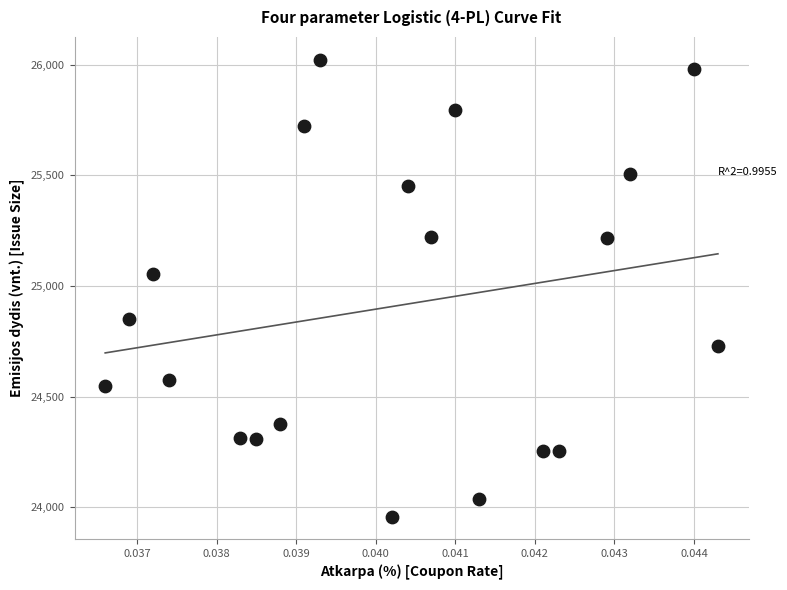

What is the range of Y values (max minus min)?

2063.8